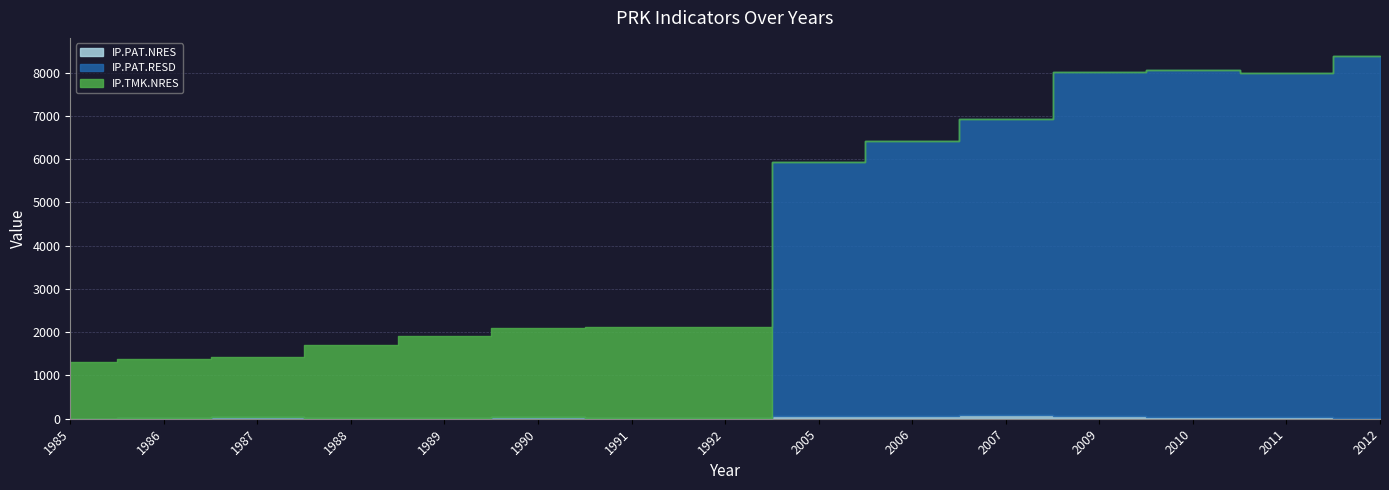

How many times do IP.TMK.NRES and IP.PAT.RESD cross each other?

1